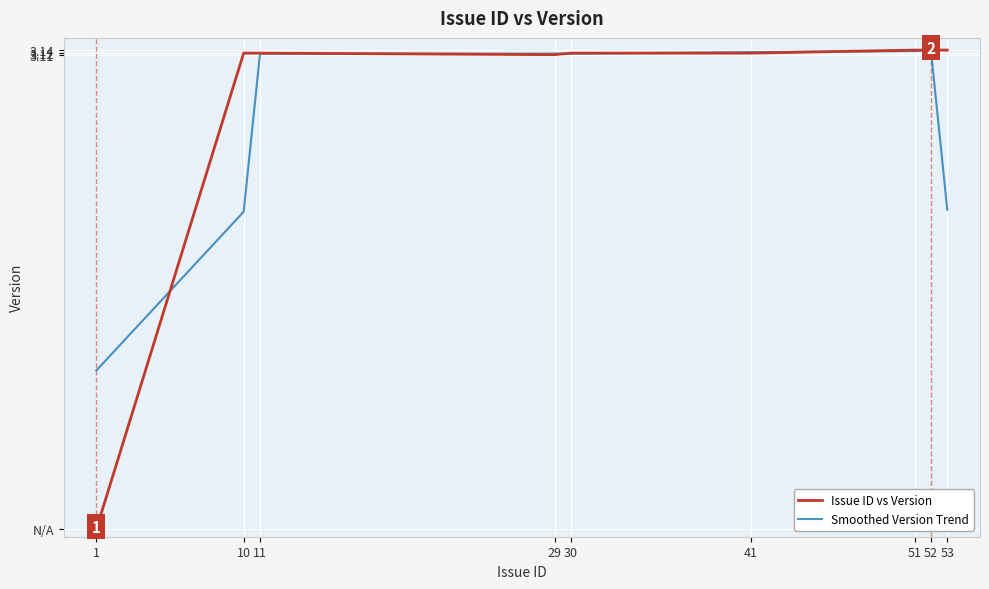

List the series in order of their peak value, highest first.

Issue ID vs Version, Smoothed Version Trend